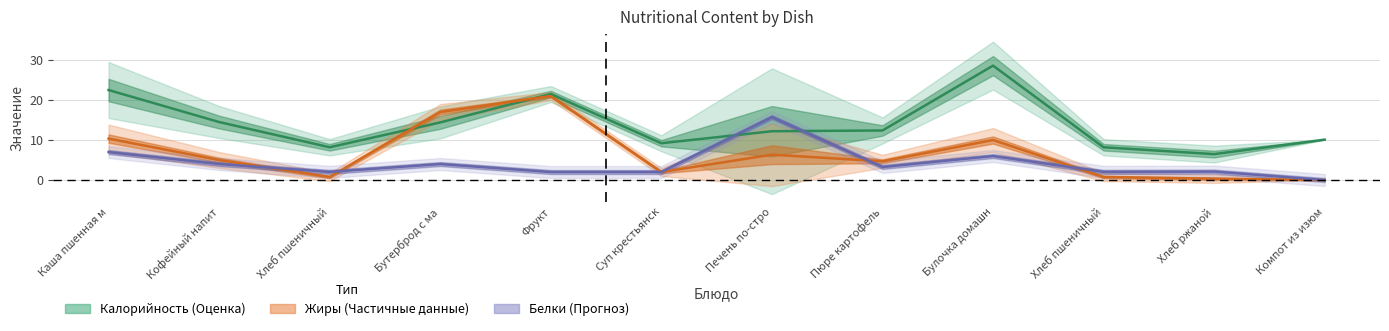

What is the label of the 5th point from the left?

Фрукт